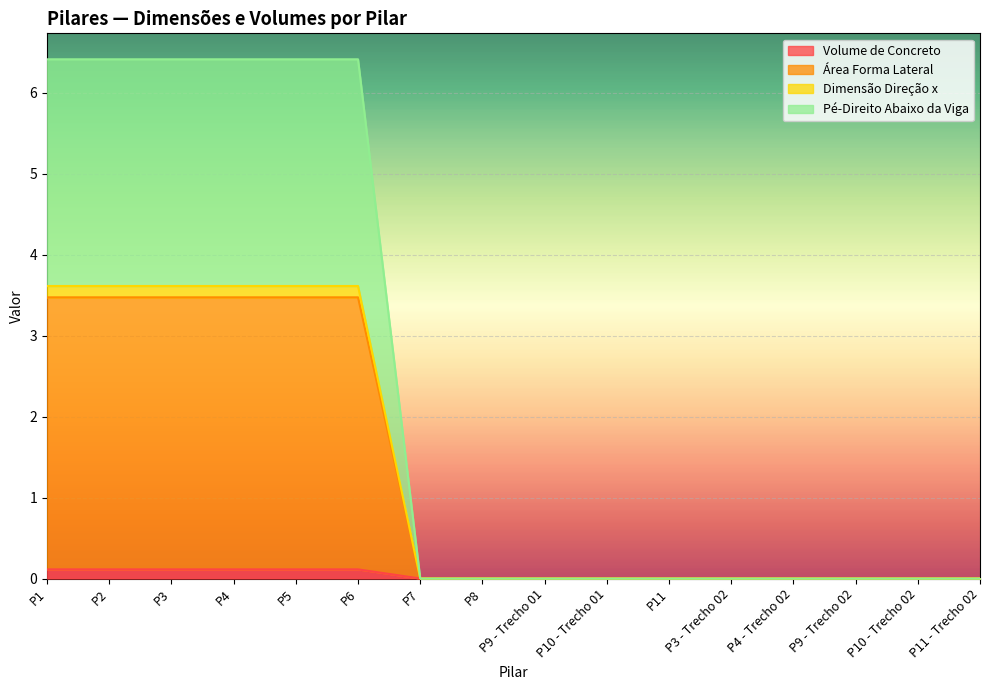

List the labels in order of Dimensão Direção x value, largest first.

P1, P2, P3, P4, P5, P6, P7, P8, P9 - Trecho 01, P10 - Trecho 01, P11, P3 - Trecho 02, P4 - Trecho 02, P9 - Trecho 02, P10 - Trecho 02, P11 - Trecho 02